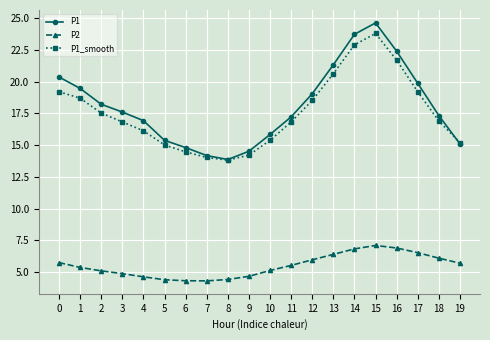

What is the difference between the maximum and minimum values in the P2 series?

2.8